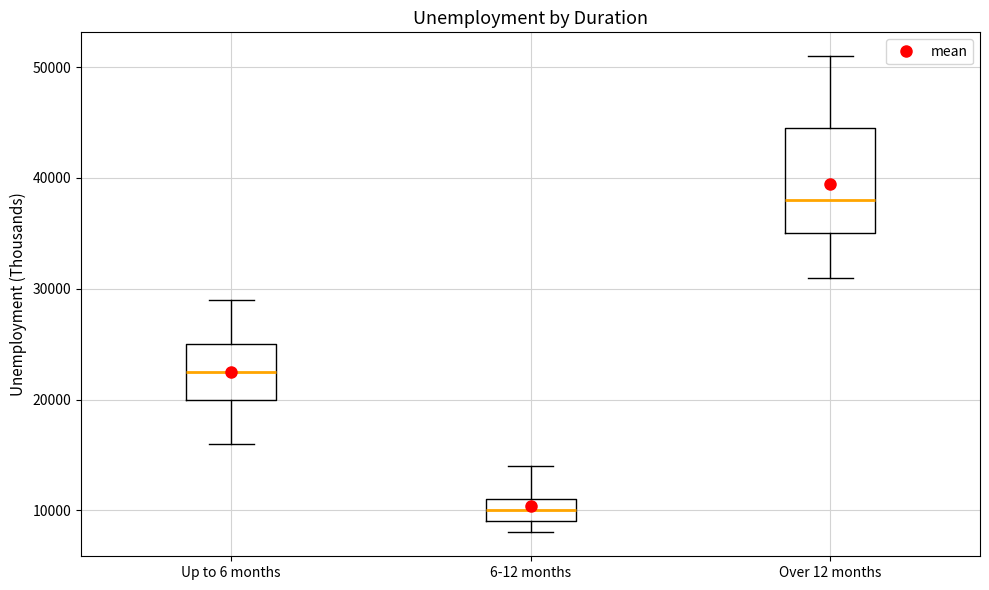

Reading left to right, read every box against the y-axis: the position of its median line, the range the box covers, and the ends of its whiskers. The values are not printed on the chart, so give them approximately, as read against the axis.

Up to 6 months: median 23000, box 20000 to 25000, whiskers 16000 to 29000
6-12 months: median 10000, box 9000 to 11000, whiskers 8000 to 14000
Over 12 months: median 38000, box 35000 to 45000, whiskers 31000 to 51000